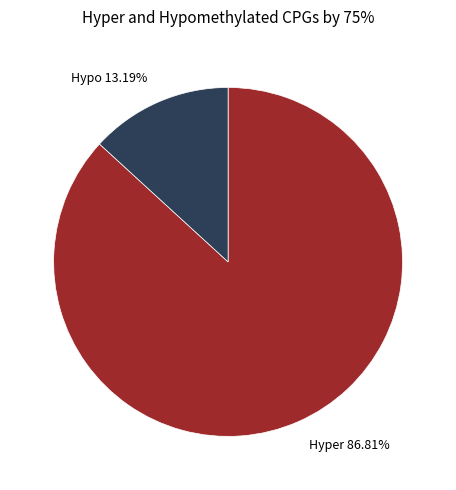

Which has a higher value, Hyper 86.81% or Hypo 13.19%?

Hyper 86.81%